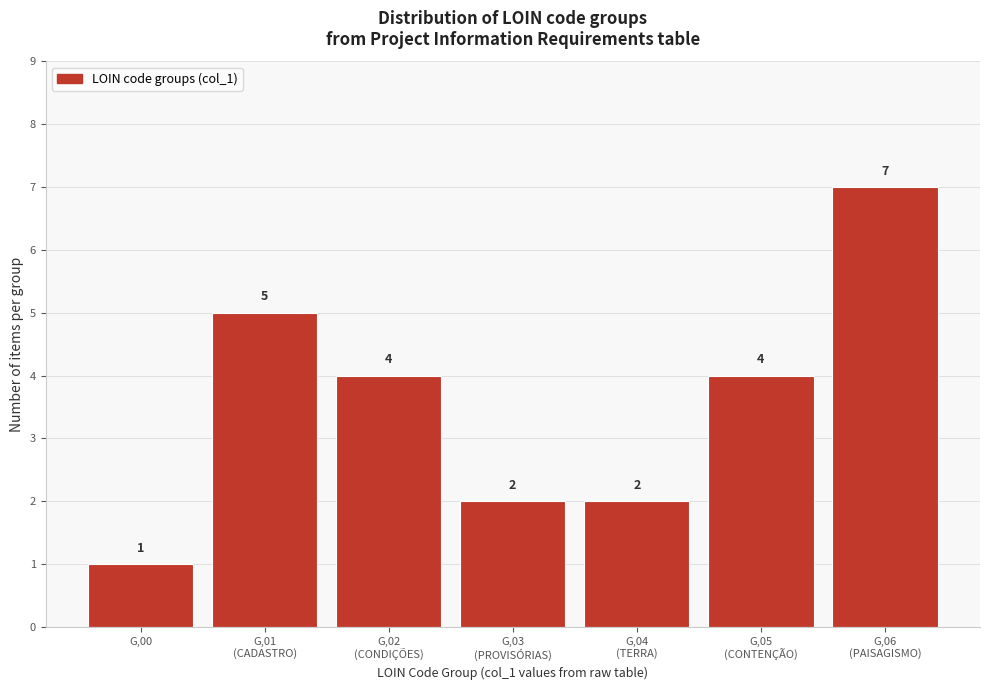

Reading right to left, transcribe all the data shown in this chart.

7	4	2	2	4	5	1